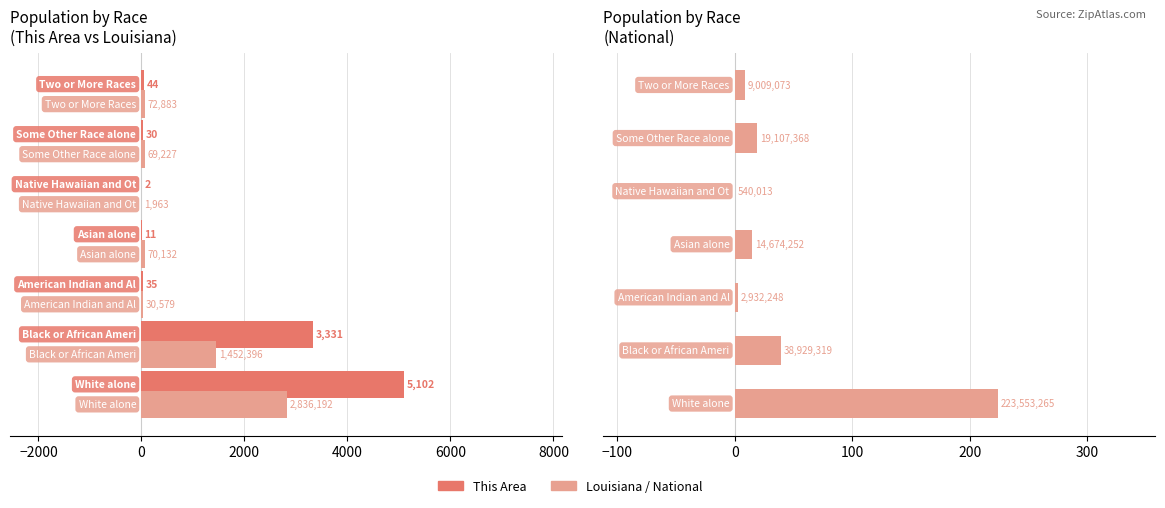

What is the sum of all Louisiana (thousands) values?

4533.4